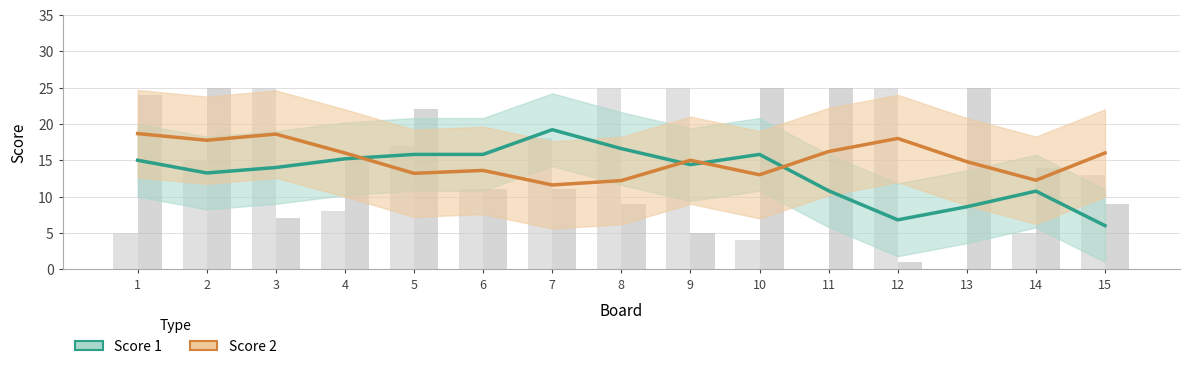

Read the Score 2 value at 14.

12.2